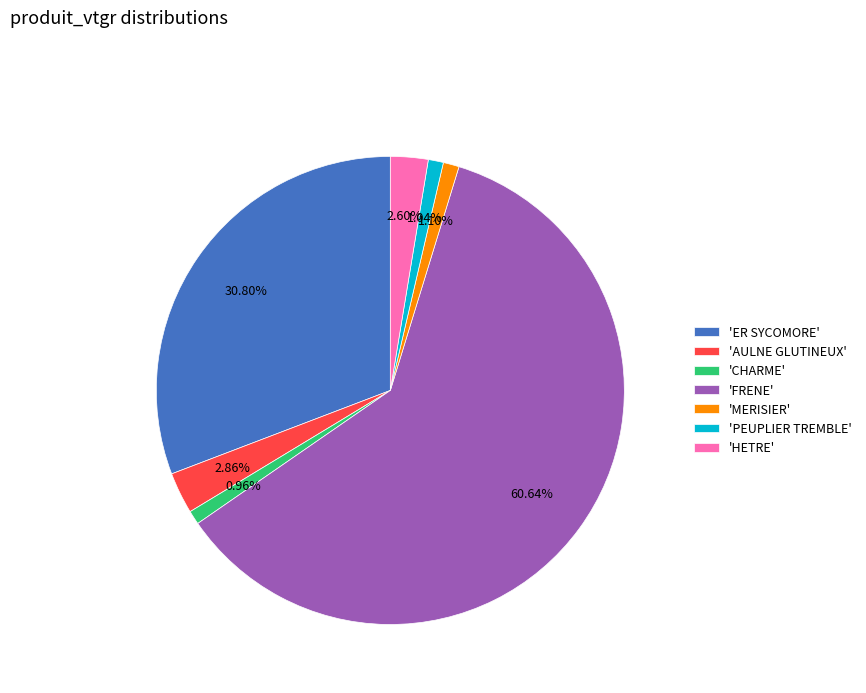

How many slices are in this pie chart?

7